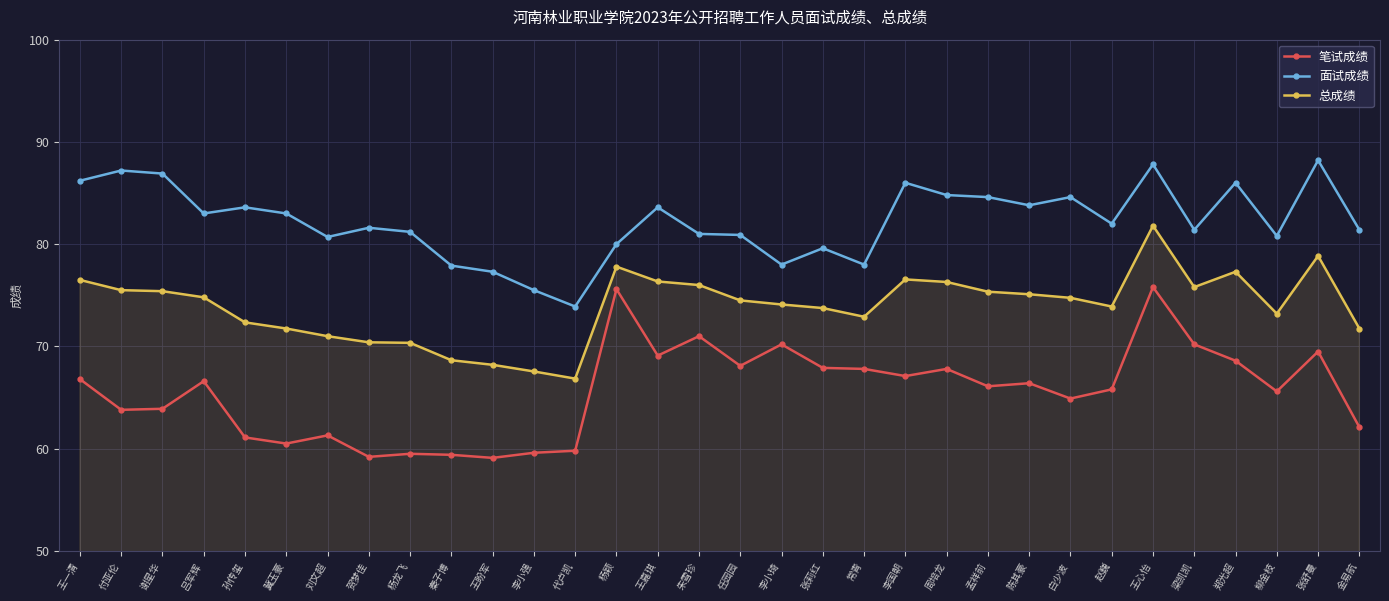

True or false: 总成绩 and 面试成绩 intersect in this chart.

False